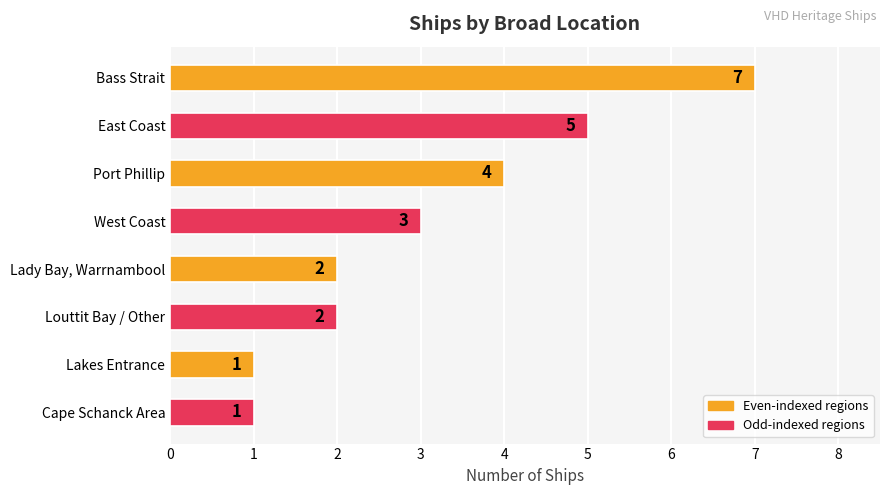

What is the greatest value displayed?

7